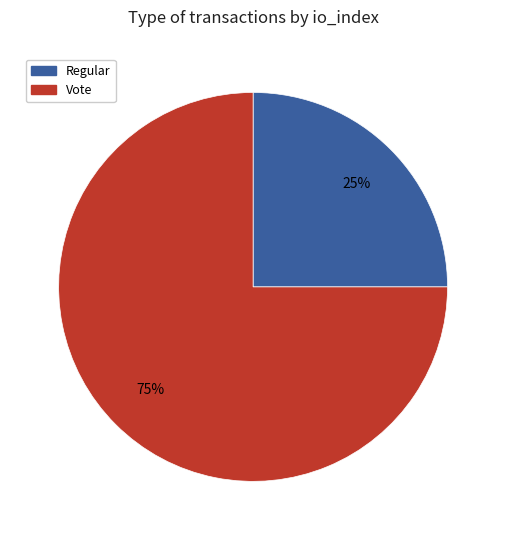

Which has a higher value, Vote or Regular?

Vote